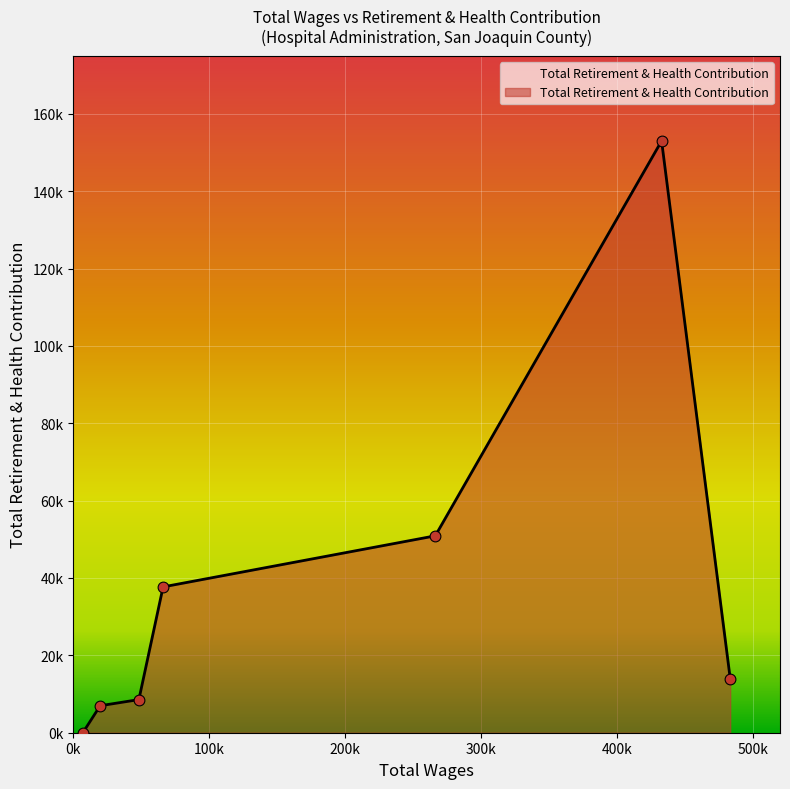

Does the chart have visible grid lines?

Yes